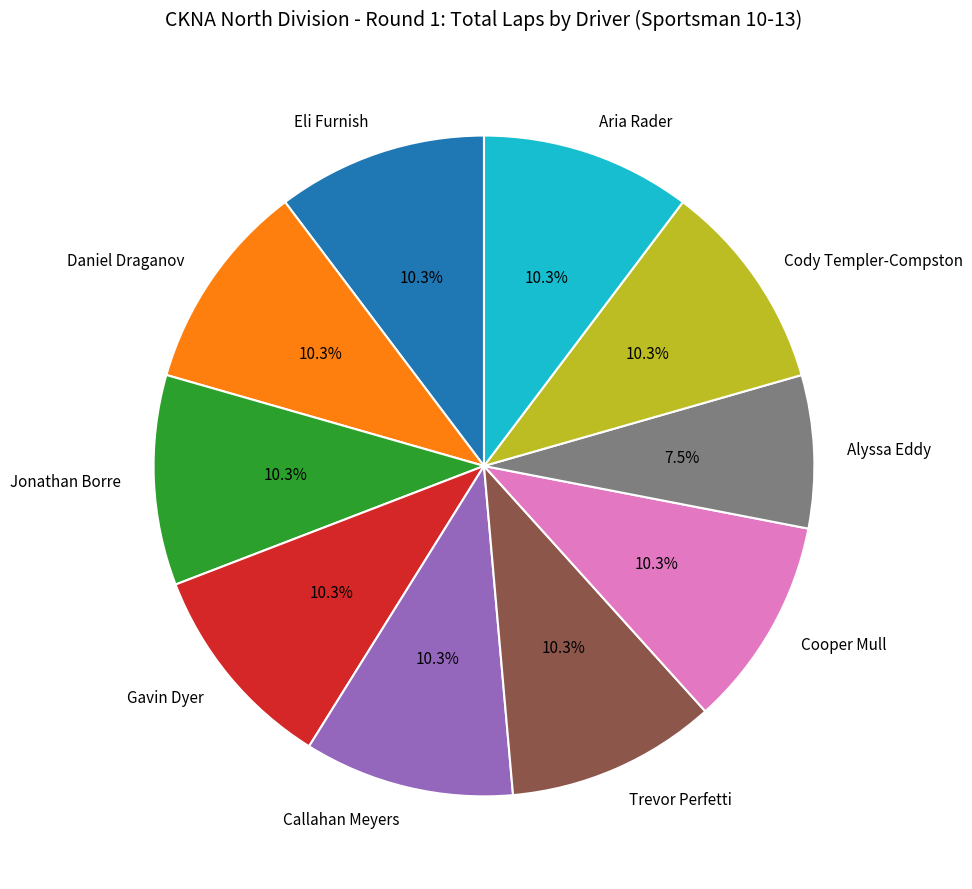

To the nearest percent, what is the difference between the largest and smallest slice percentages?

3%